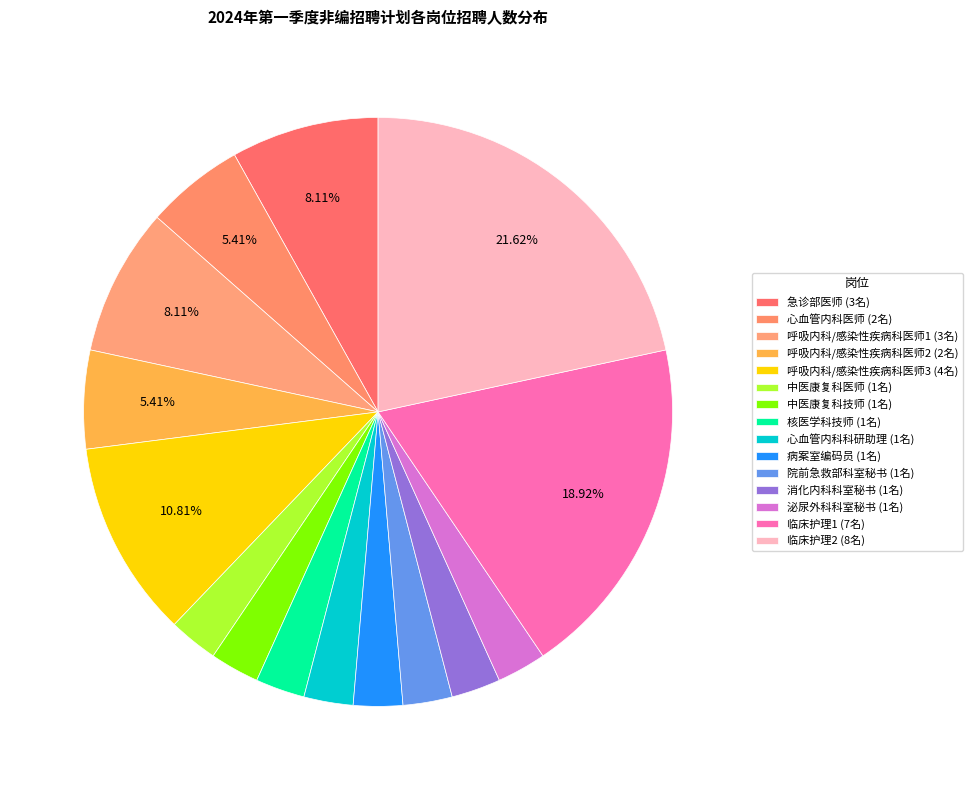

Is there a majority slice in this chart?

No